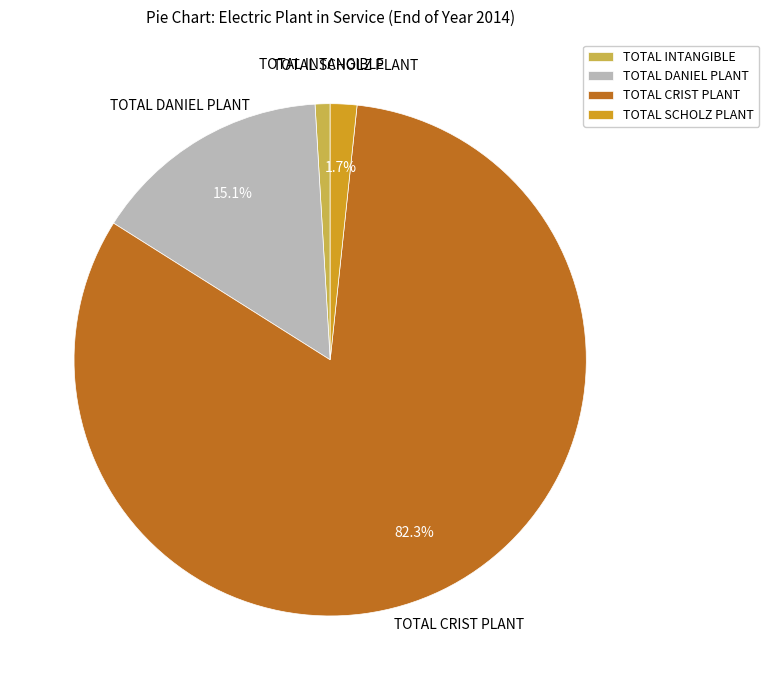

Do TOTAL SCHOLZ PLANT and TOTAL CRIST PLANT together represent more than half of the pie?

Yes